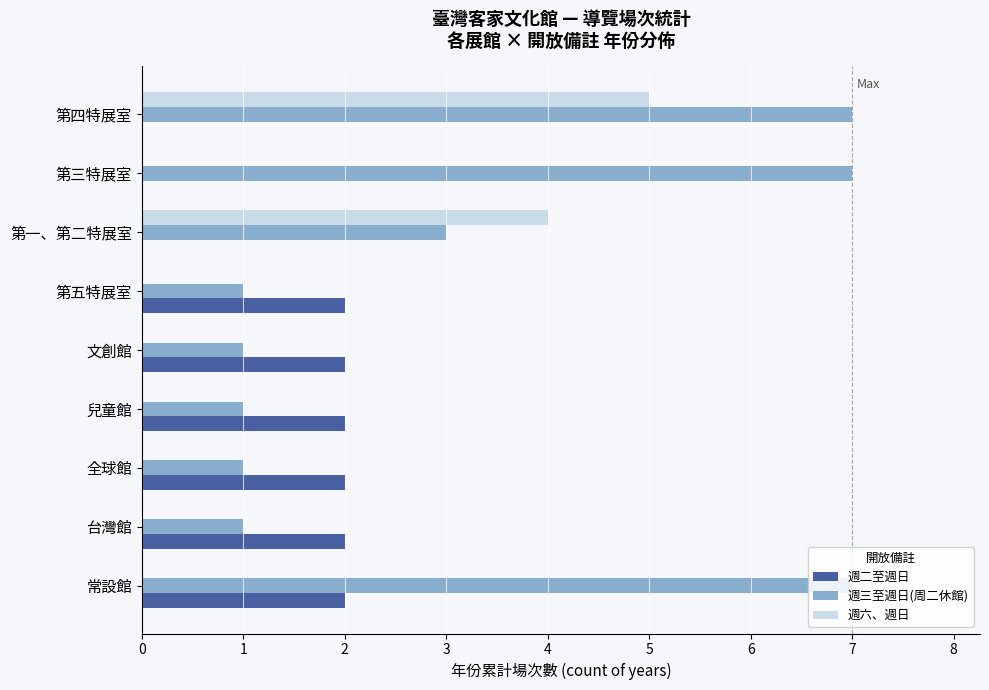

Which series has the largest total across all categories?

週三至週日(周二休館)